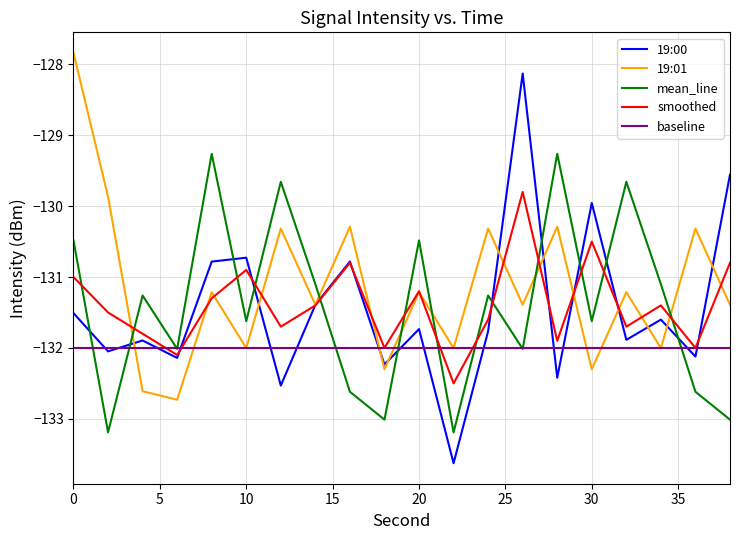

What is the minimum value shown in the chart?

-133.6